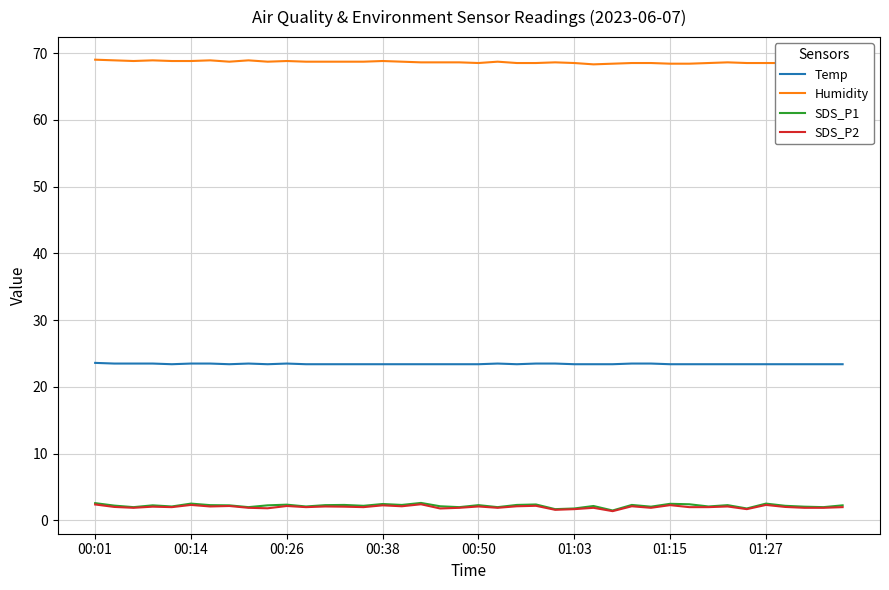

What is the highest value of the SDS_P1 series?

2.6